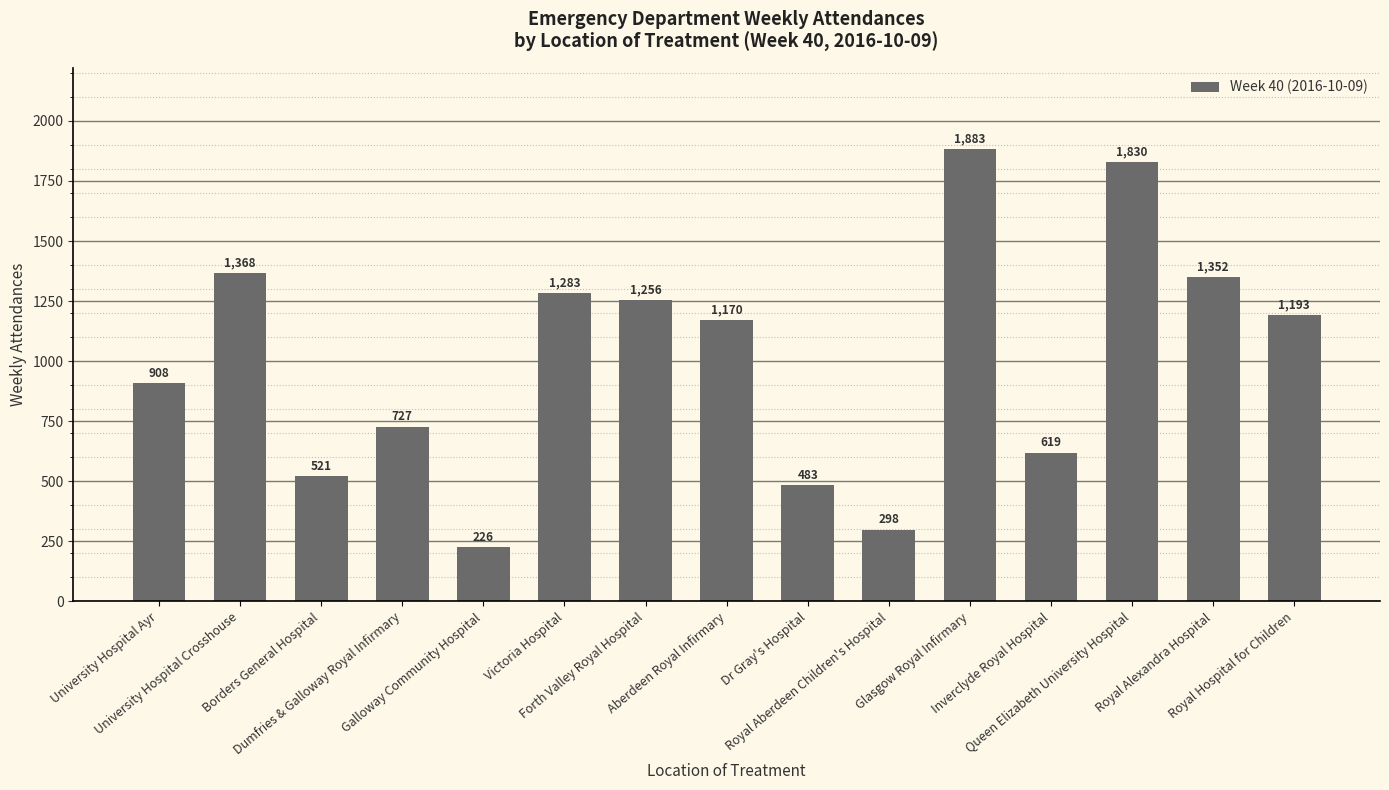

What is the ratio of the value at Borders General Hospital to the value at Dr Gray's Hospital?

1.1